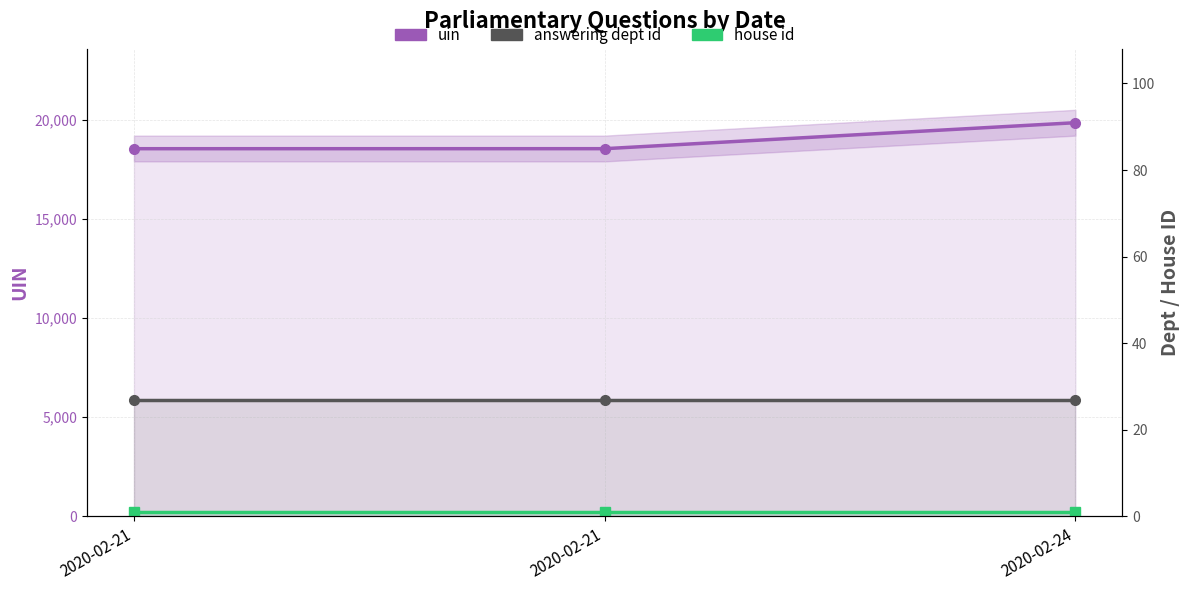

What is the difference between the second highest and minimum values in the uin series?

1